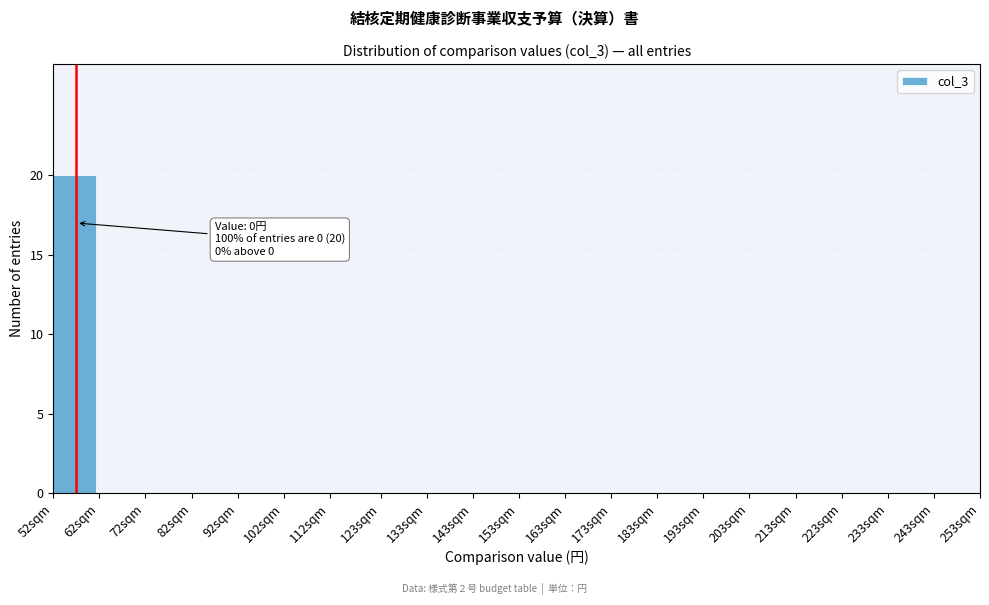

Reading right to left, what are all the values shown in this chart?

243sqm=0	233sqm=0	223sqm=0	213sqm=0	203sqm=0	193sqm=0	183sqm=0	173sqm=0	163sqm=0	153sqm=0	143sqm=0	133sqm=0	123sqm=0	112sqm=0	102sqm=0	92sqm=0	82sqm=0	72sqm=0	62sqm=0	52sqm=20